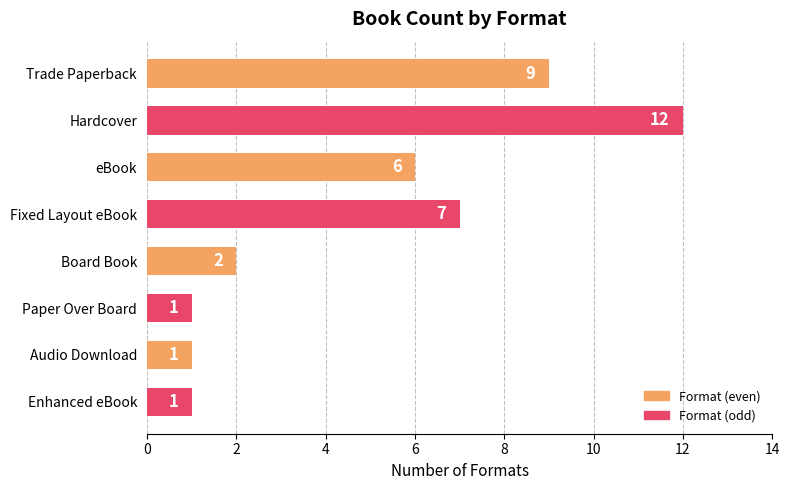

What is the difference between the maximum and minimum values?

11